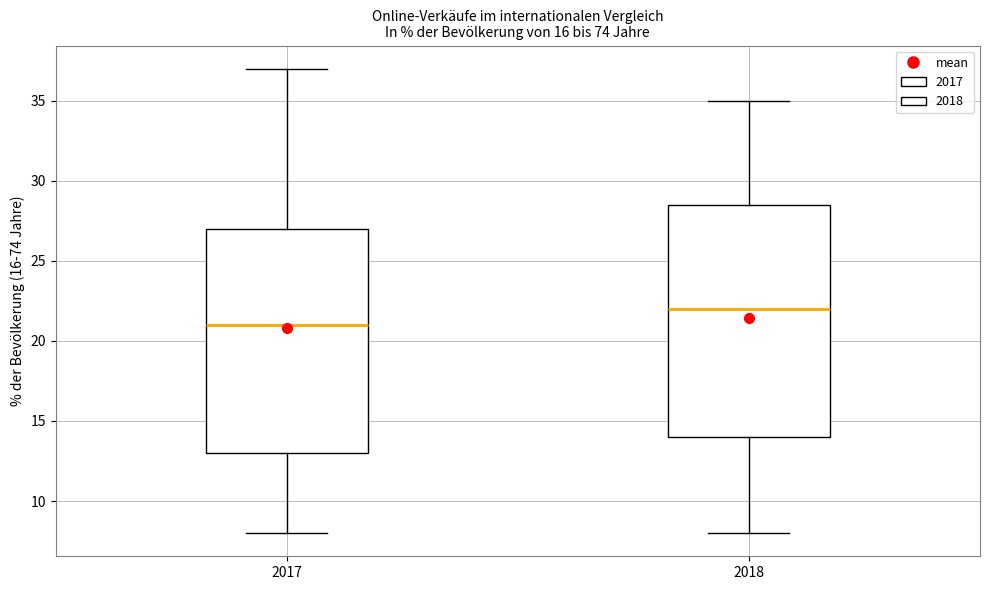

Which box is the tallest, from its lower edge to its upper edge?

2018